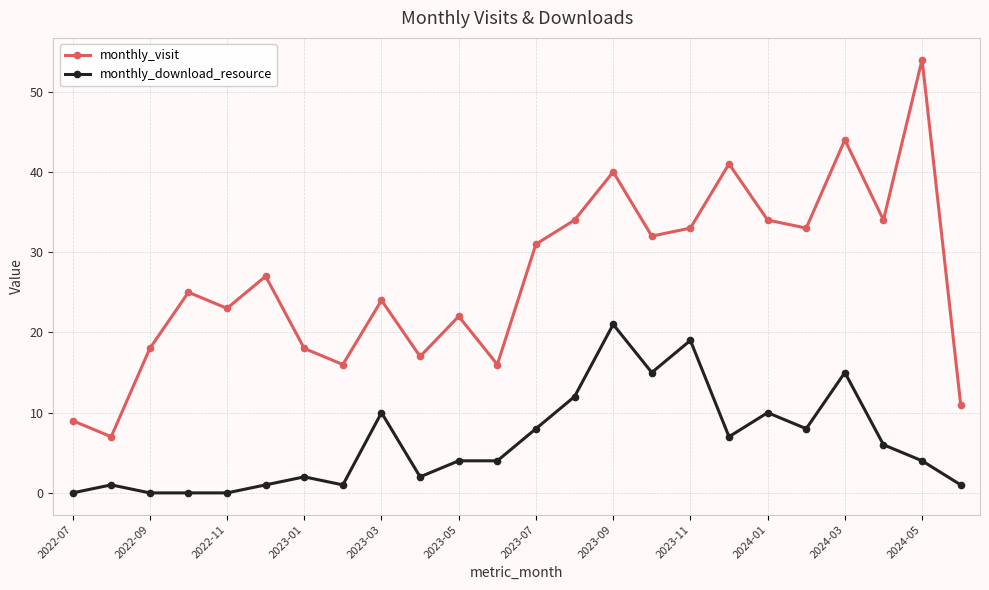

True or false: monthly_download_resource and monthly_visit intersect in this chart.

False